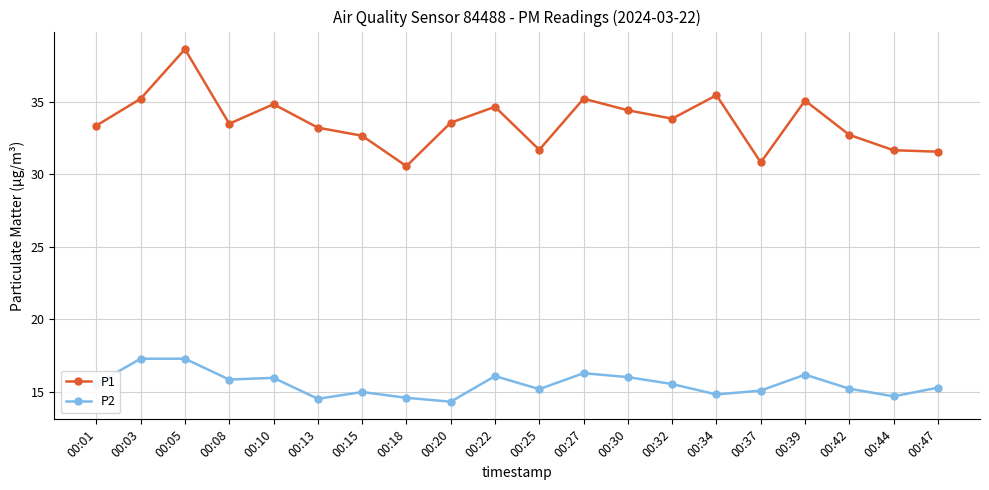

What is the value of the P1 point at the 19th from the left?

31.7